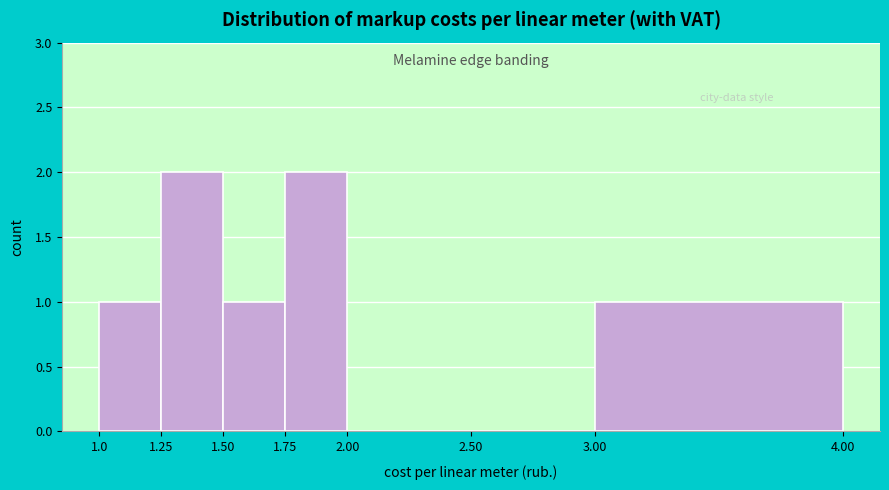

How tall is the bar that spans 1.0 to 1.25 on the x-axis? The values are not printed on the chart, so give them approximately, as read against the axis.

1